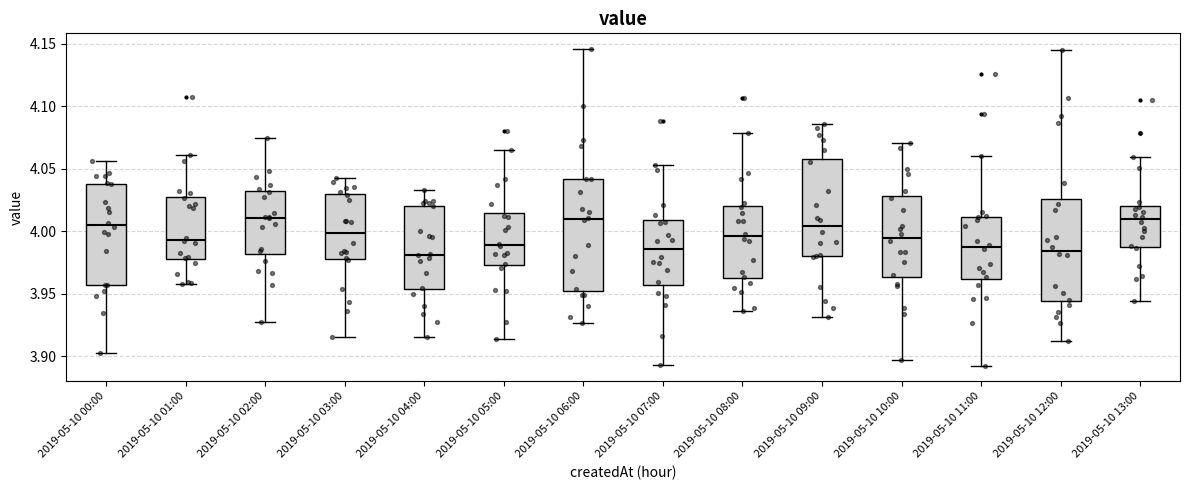

Reading left to right, read every box against the y-axis: the position of its median line, the range the box covers, and the ends of its whiskers. The values are not printed on the chart, so give them approximately, as read against the axis.

2019-05-10 00:00: median 4.005, box 3.955 to 4.040, whiskers 3.900 to 4.055
2019-05-10 01:00: median 3.995, box 3.980 to 4.030, whiskers 3.960 to 4.060
2019-05-10 02:00: median 4.010, box 3.980 to 4.030, whiskers 3.925 to 4.075
2019-05-10 03:00: median 4.000, box 3.980 to 4.030, whiskers 3.915 to 4.045
2019-05-10 04:00: median 3.980, box 3.955 to 4.020, whiskers 3.915 to 4.035
2019-05-10 05:00: median 3.990, box 3.975 to 4.015, whiskers 3.915 to 4.065
2019-05-10 06:00: median 4.010, box 3.955 to 4.040, whiskers 3.925 to 4.145
2019-05-10 07:00: median 3.985, box 3.955 to 4.010, whiskers 3.895 to 4.055
2019-05-10 08:00: median 3.995, box 3.965 to 4.020, whiskers 3.935 to 4.080
2019-05-10 09:00: median 4.005, box 3.980 to 4.060, whiskers 3.930 to 4.085
2019-05-10 10:00: median 3.995, box 3.965 to 4.030, whiskers 3.895 to 4.070
2019-05-10 11:00: median 3.985, box 3.960 to 4.010, whiskers 3.895 to 4.060
2019-05-10 12:00: median 3.985, box 3.945 to 4.025, whiskers 3.910 to 4.145
2019-05-10 13:00: median 4.010, box 3.990 to 4.020, whiskers 3.945 to 4.060